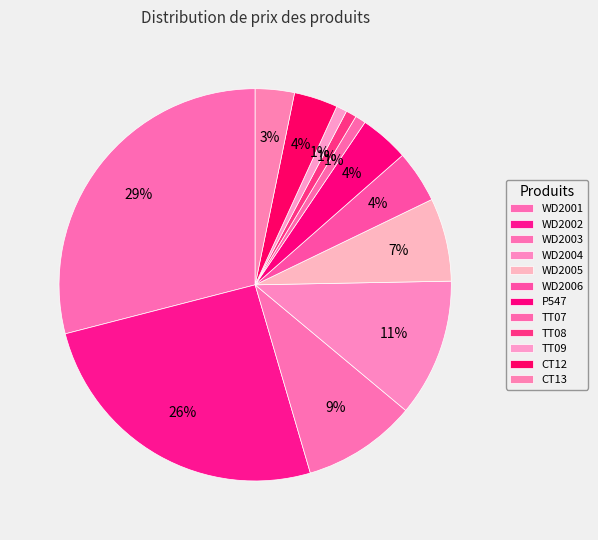

To the nearest percent, what is the difference between the largest and smallest slice percentages?

28%